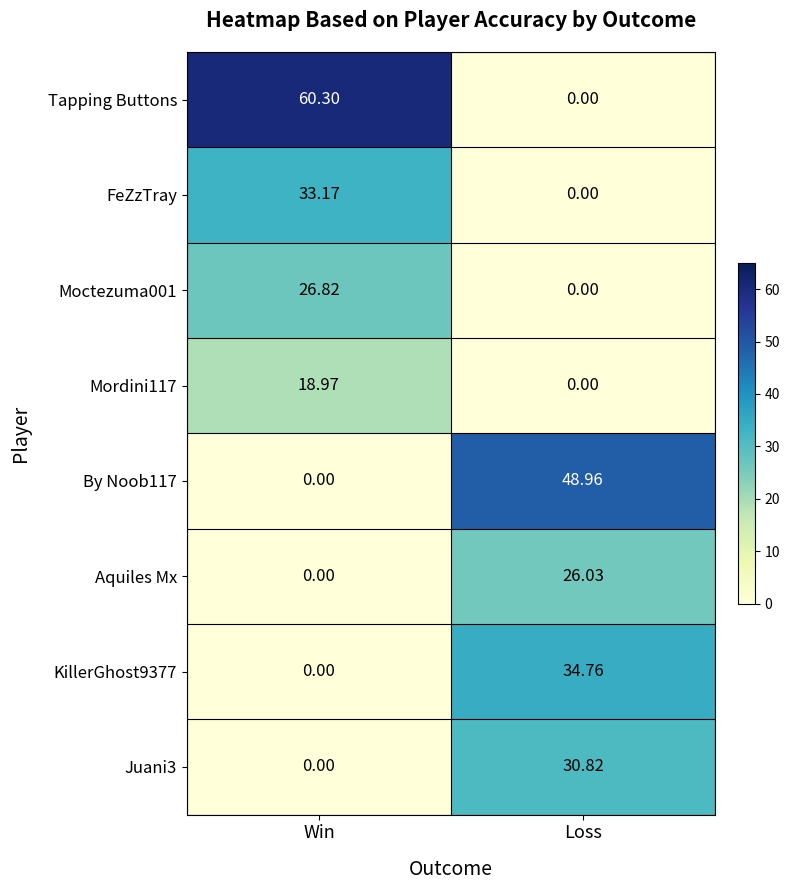

Where does the Moctezuma001 series first go above 26?

Win